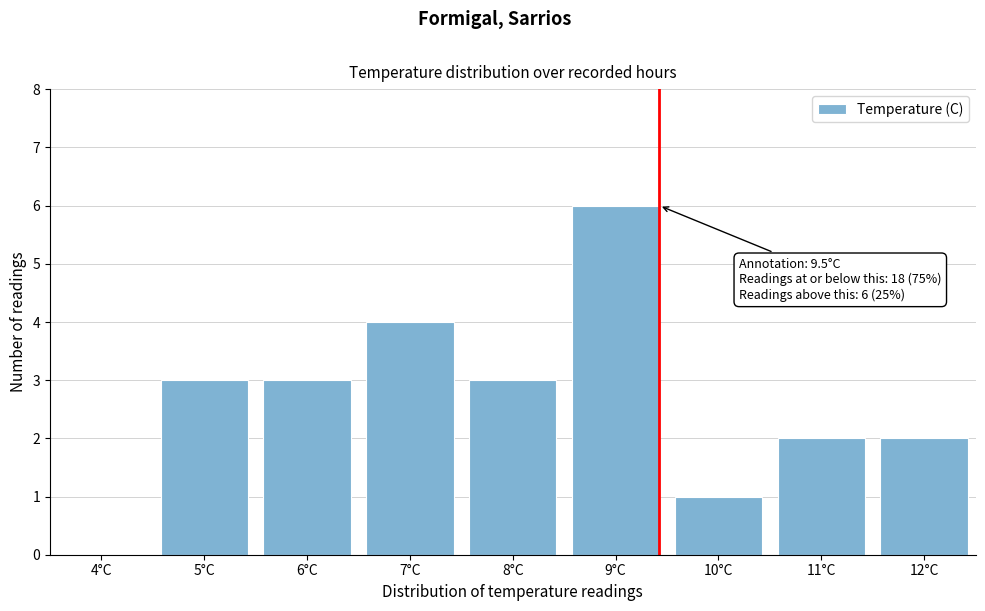

Reading left to right, transcribe all the data shown in this chart.

4°C=0	5°C=3	6°C=3	7°C=4	8°C=3	9°C=6	10°C=1	11°C=2	12°C=2